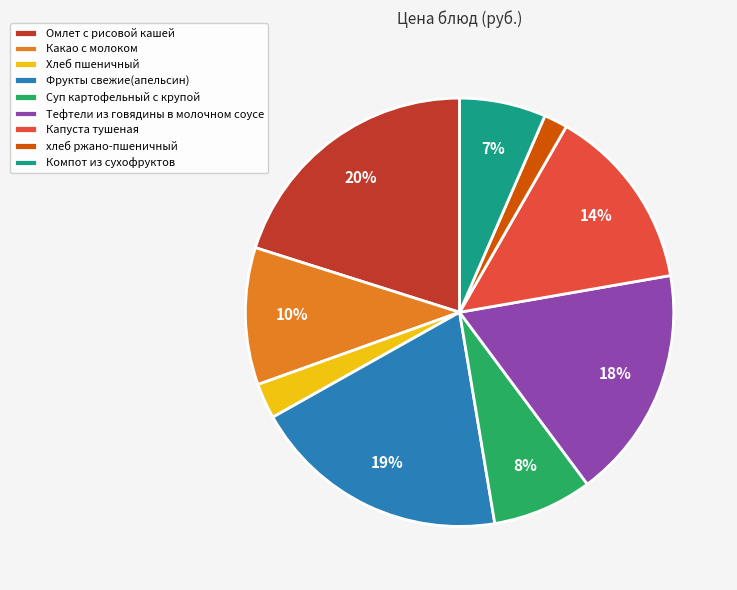

Count the number of slices in the pie.

9